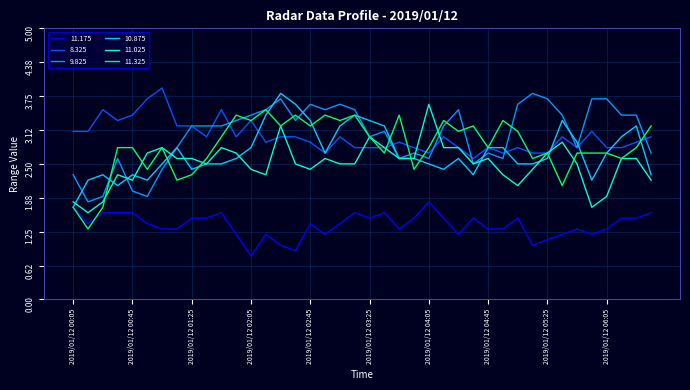

What is the maximum value for 11.325?

3.5